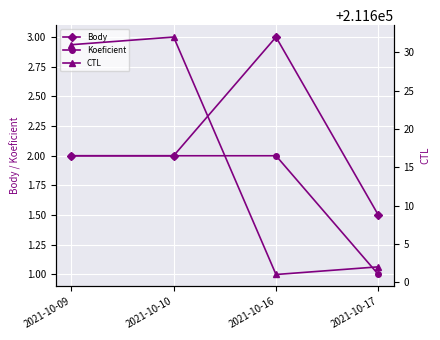

True or false: CTL has more than 0 interior local peaks.

True